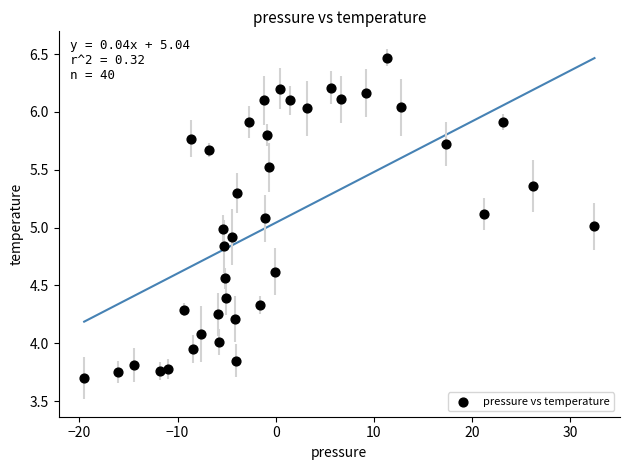

What is the range of X values (max minus min)?

52.0